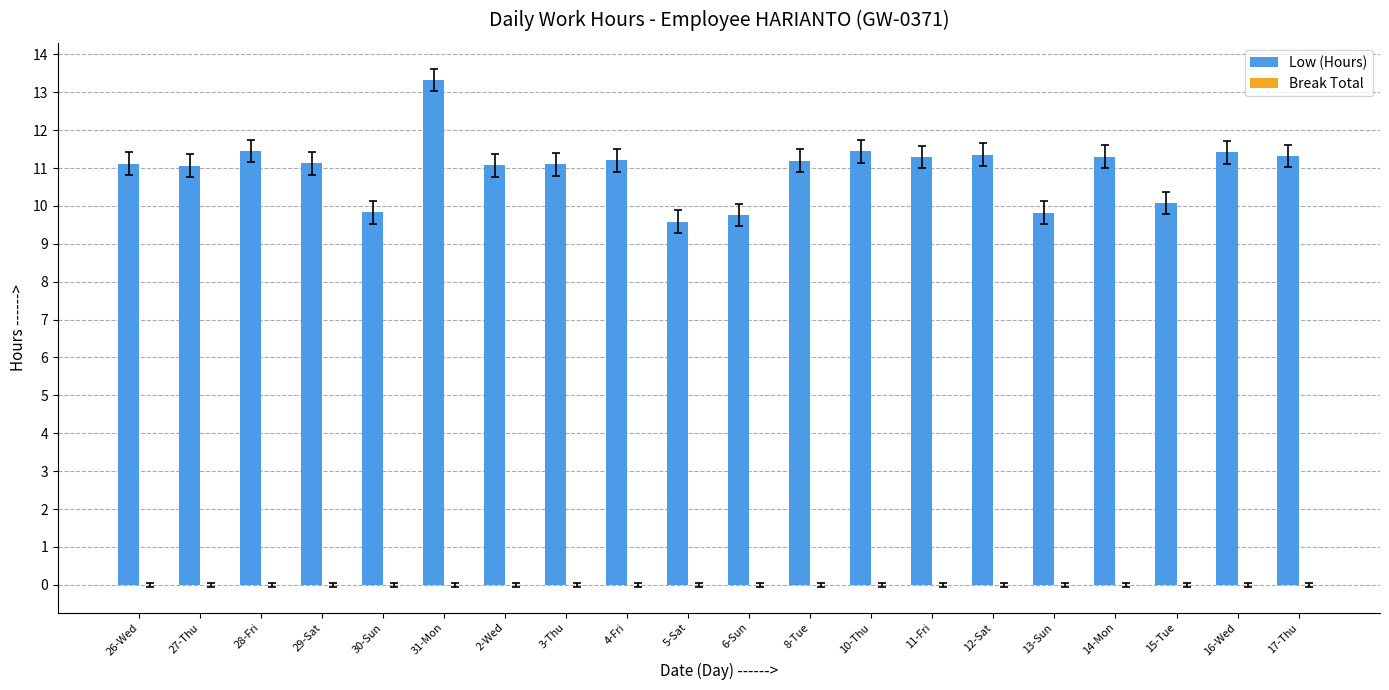

Which label corresponds to the largest value in the chart?

31-Mon